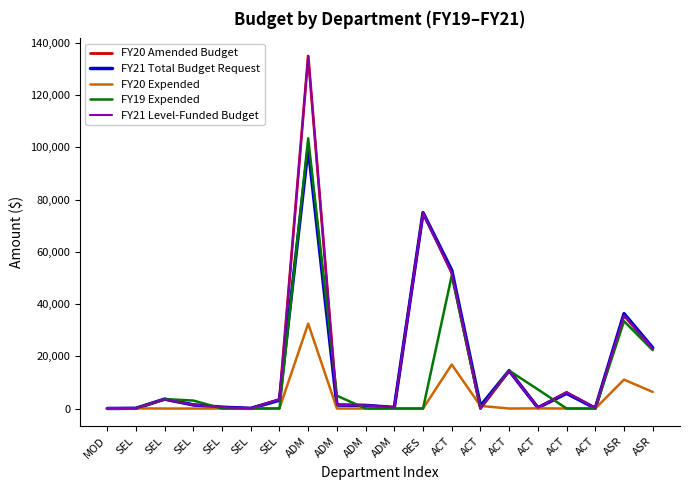

Rank the series by their maximum value, from highest to lowest.

FY20 Amended Budget, FY21 Level-Funded Budget, FY19 Expended, FY21 Total Budget Request, FY20 Expended